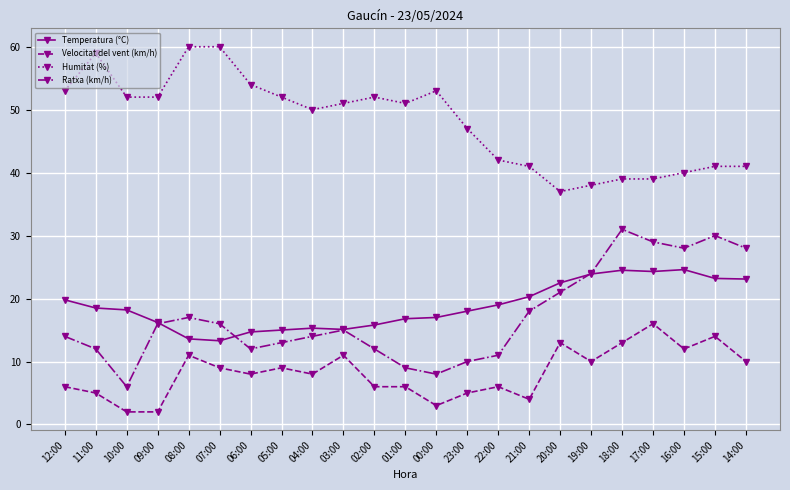

What is the minimum value shown in the chart?

2.0